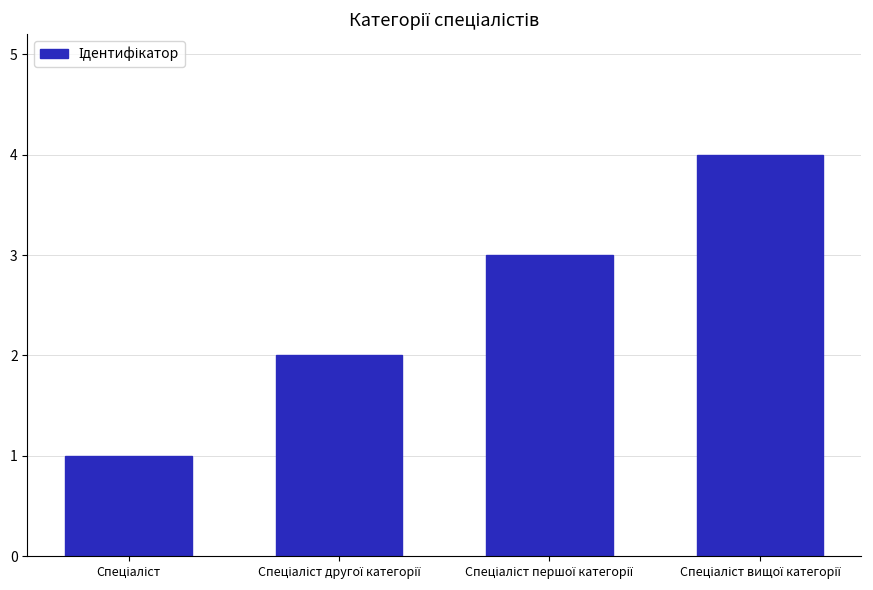

What is the difference between the maximum and minimum values?

3